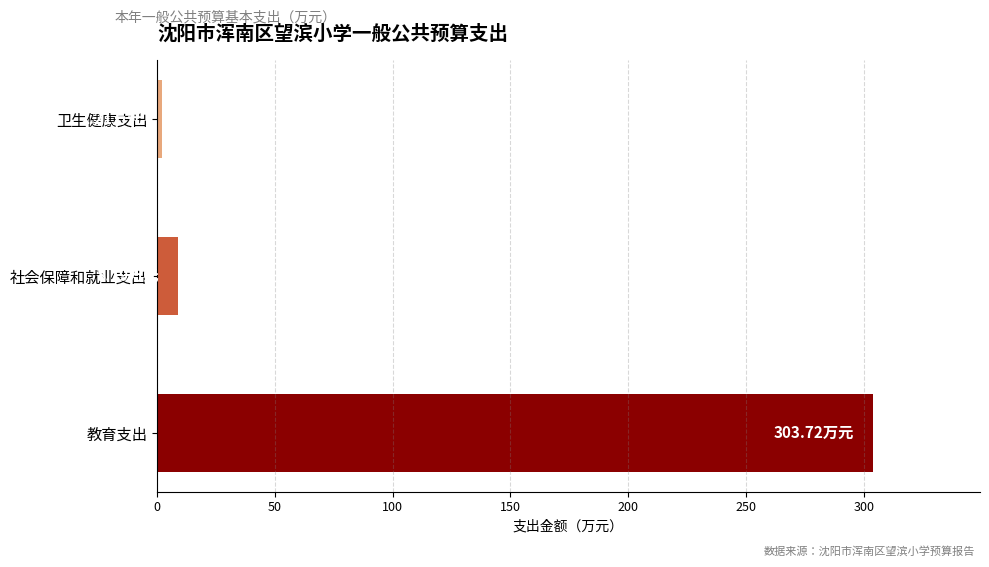

Which label corresponds to the largest value in the chart?

教育支出